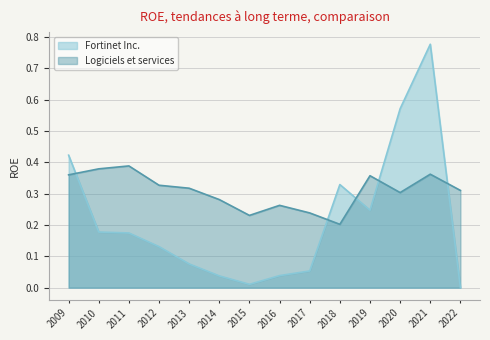

At which category does the chart reach its peak across all series?

2021